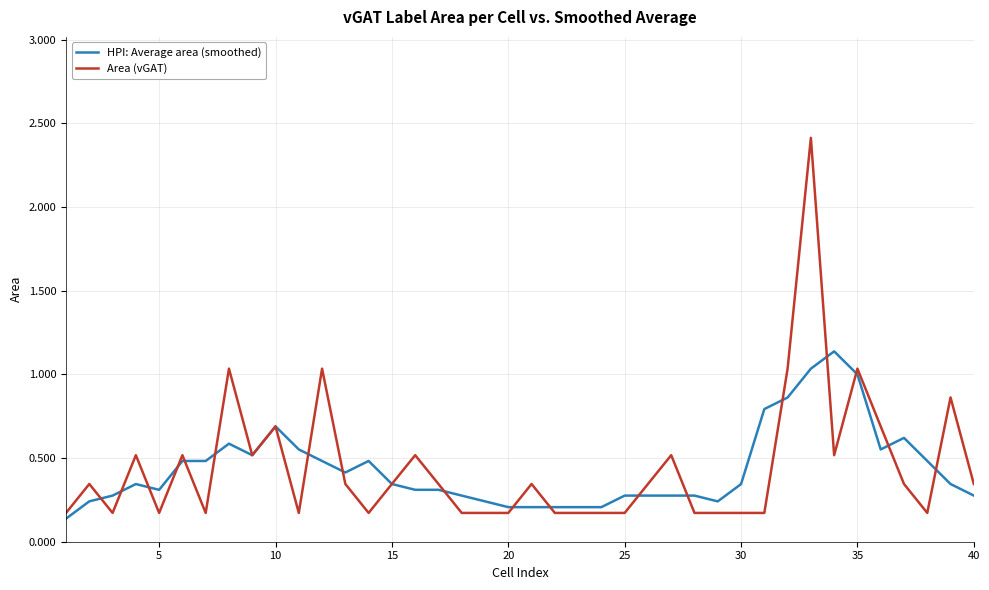

Which series has the widest spread of values?

Area (vGAT)